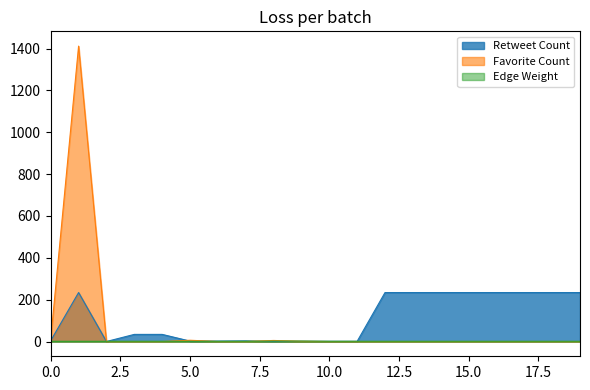

Is it true that Favorite Count equals -682 at 2022-12-04?

False